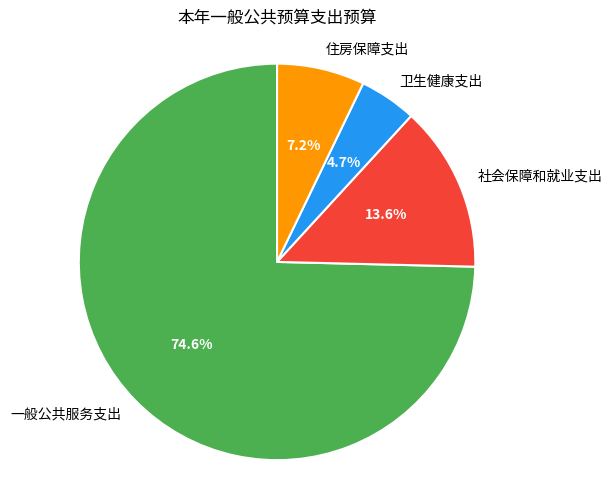

Does 一般公共服务支出 account for over 50% of the chart?

Yes